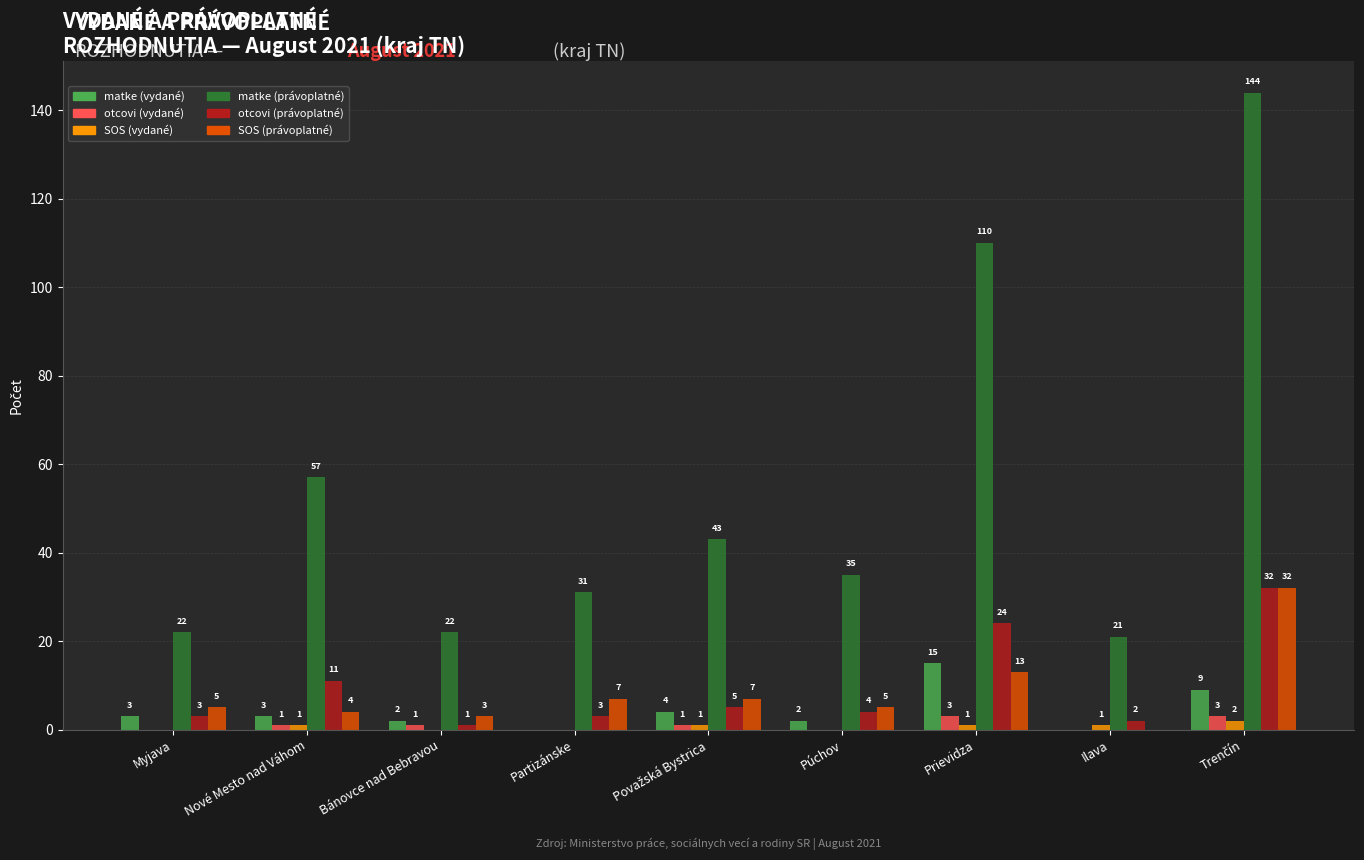

What is the total value across all series at Myjava?

33